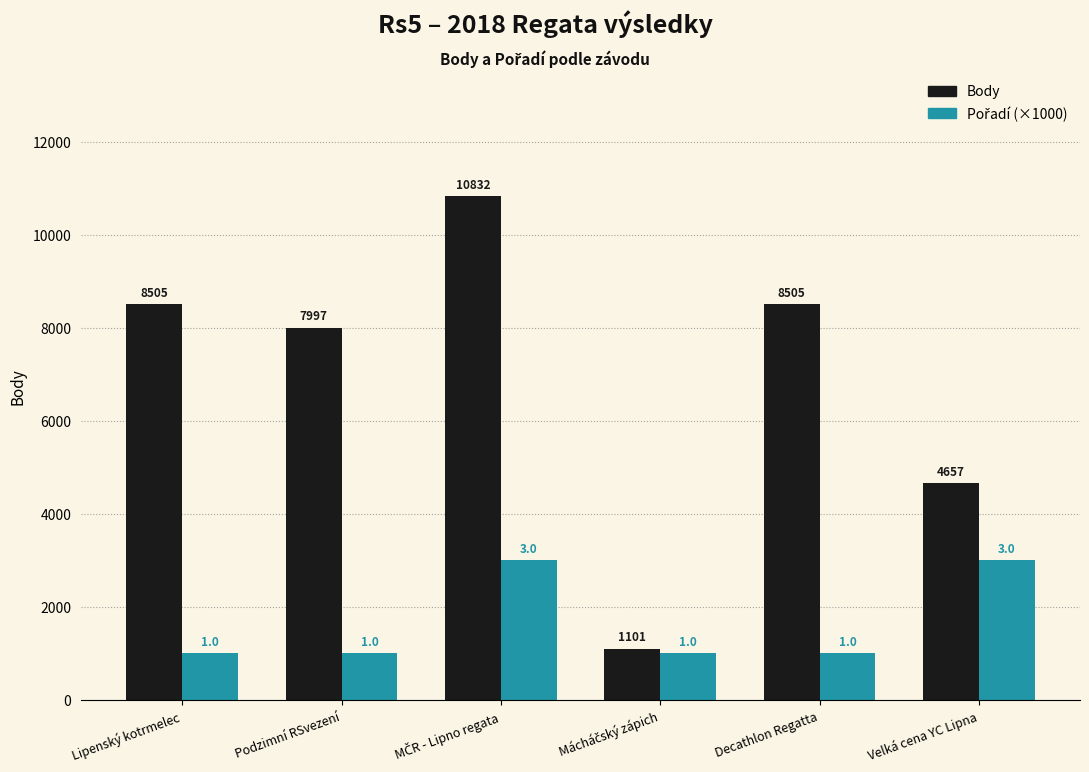

What is the difference between the maximum and minimum values in the Body series?

9731